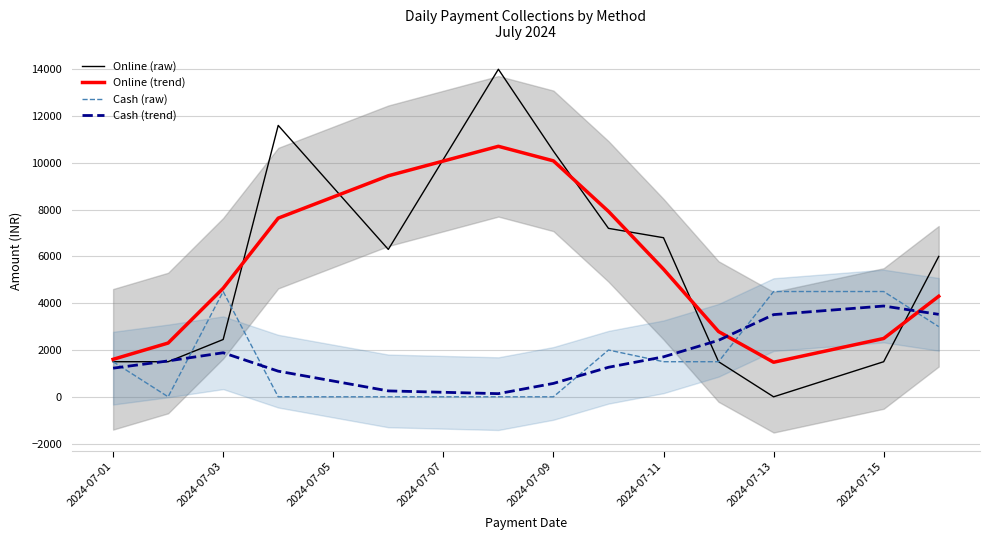

What is the highest value of the Online (raw) series?

14000.0